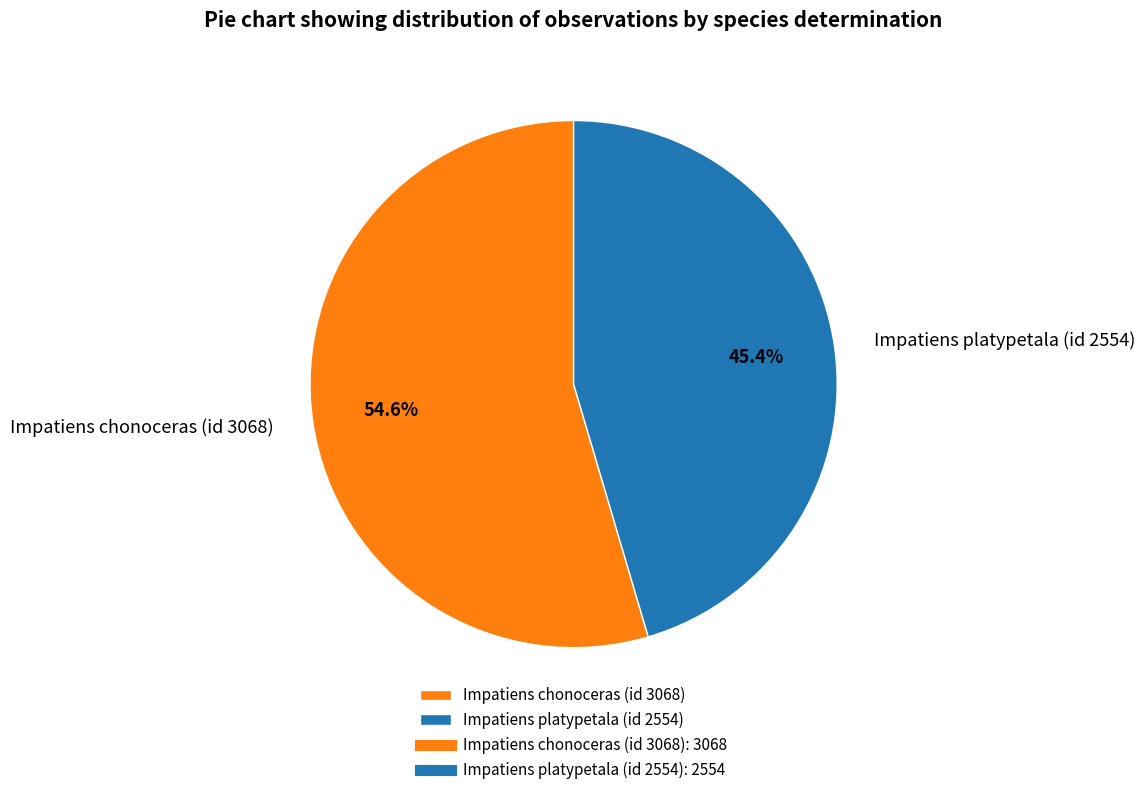

What is the ratio of the value at Impatiens platypetala (id 2554) to the value at Impatiens chonoceras (id 3068)?

0.8